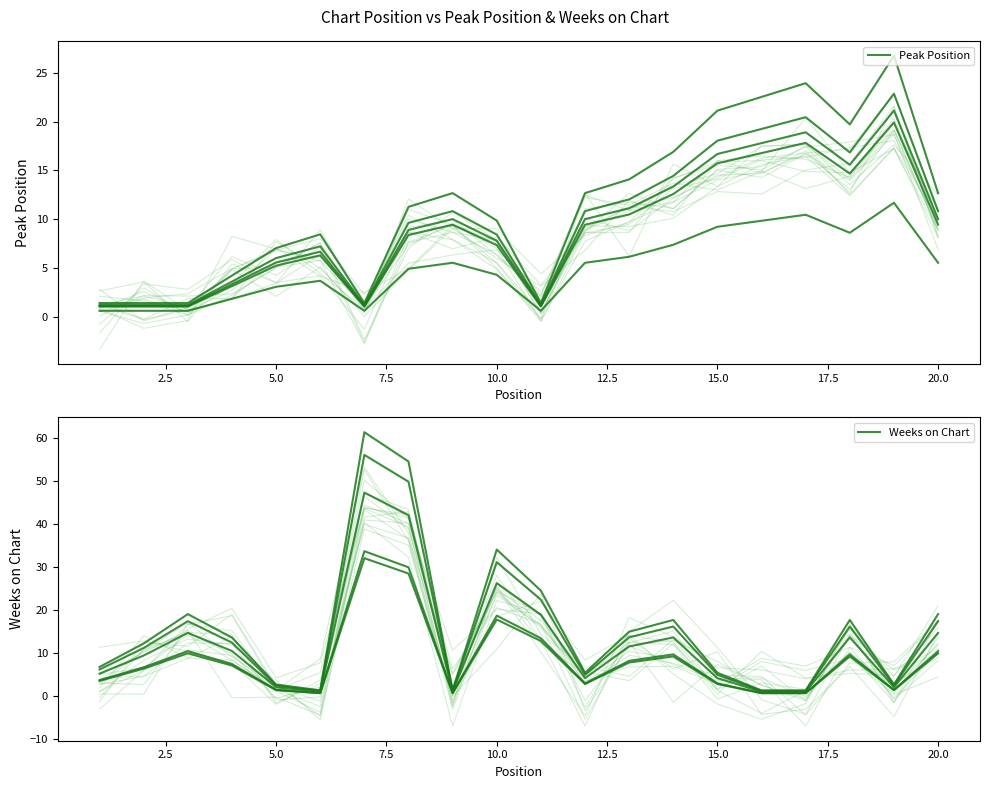

Which series has the largest total across all categories?

Weeks on Chart